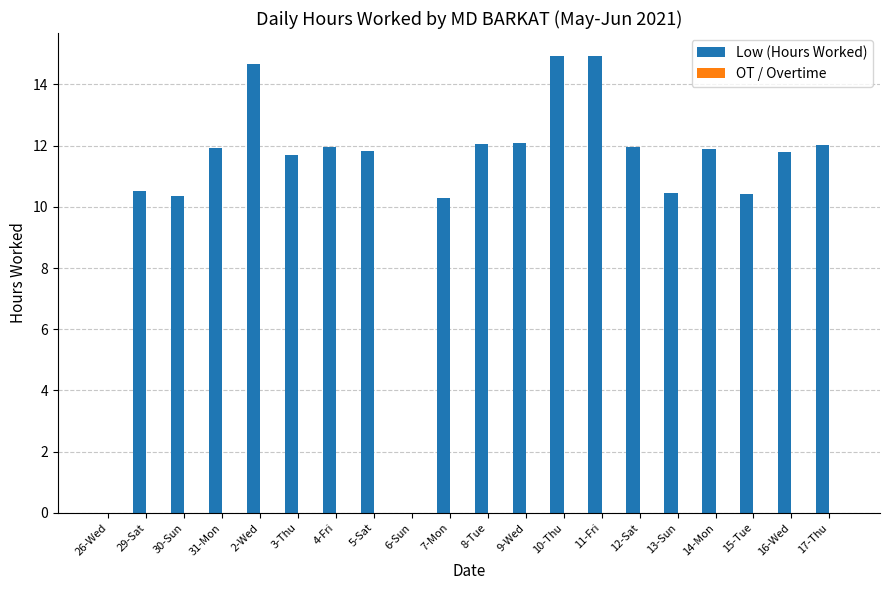

At which label does the data first exceed 11?

31-Mon